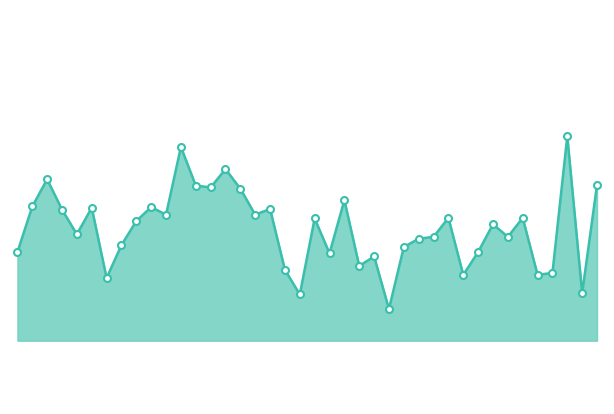

Reading left to right, what are all the values shown in this chart?

2735	2807	2850	2802	2763	2805	2694	2746	2784	2806	2794	2901	2840	2837	2866	2835	2794	2803	2707	2668	2788	2733	2817	2713	2728	2645	2743	2756	2759	2789	2699	2735	2779	2759	2789	2699	2702	2918	2670	2841